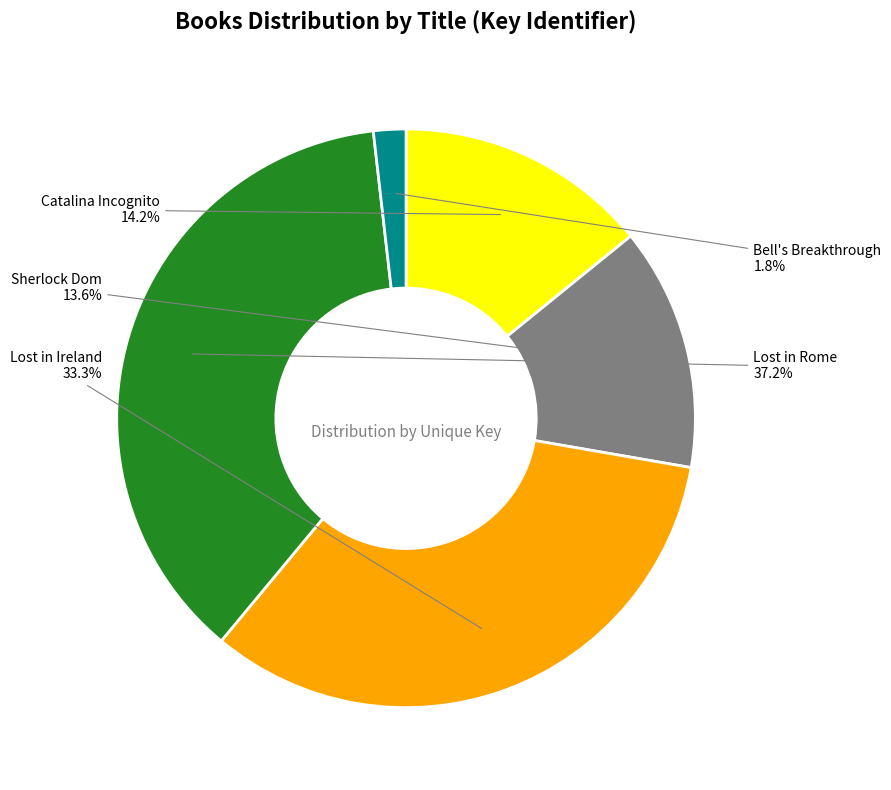

Combined, what portion of the pie is Sherlock Dom and Lost in Rome?

50.7%